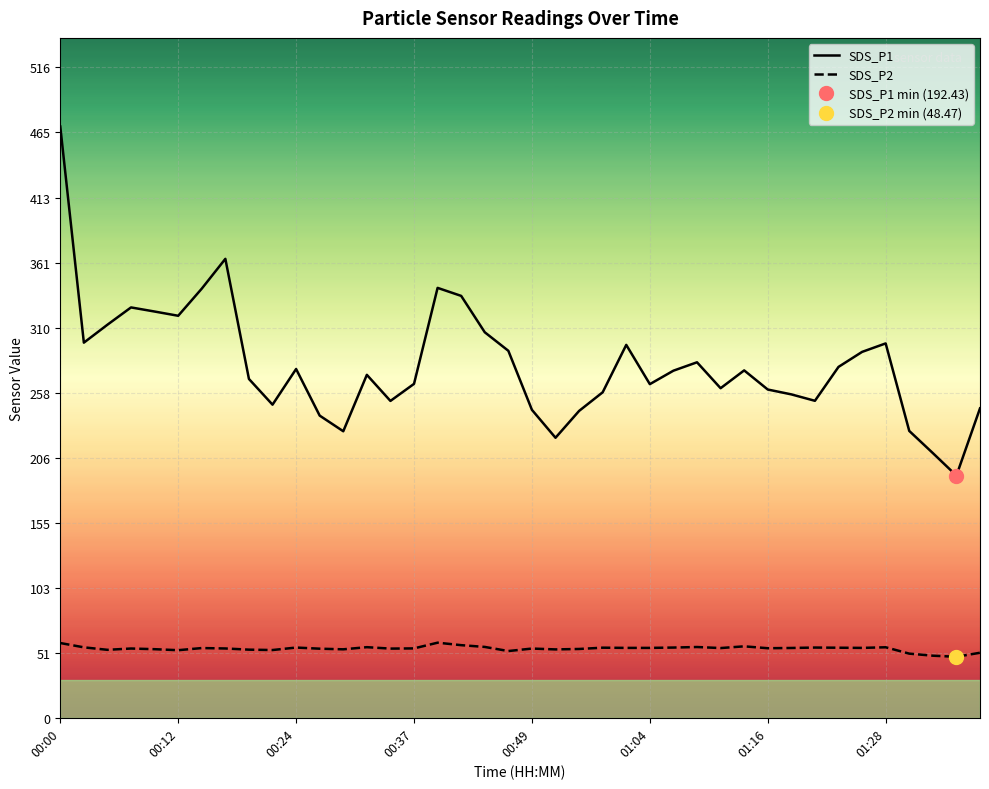

True or false: SDS_P1 has a value of 79.6 at 01:16.

False